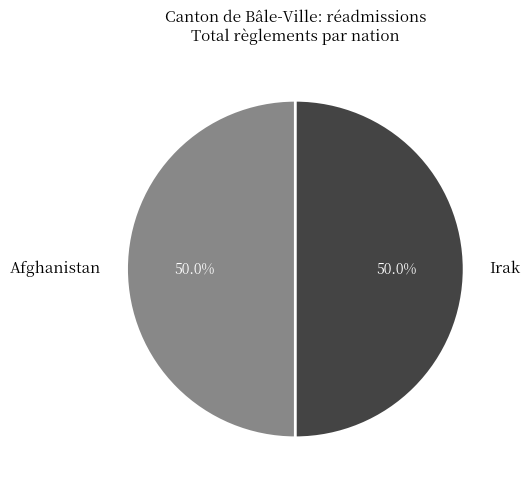

Approximately how many times larger is the value at Afghanistan compared to Irak?

1.0